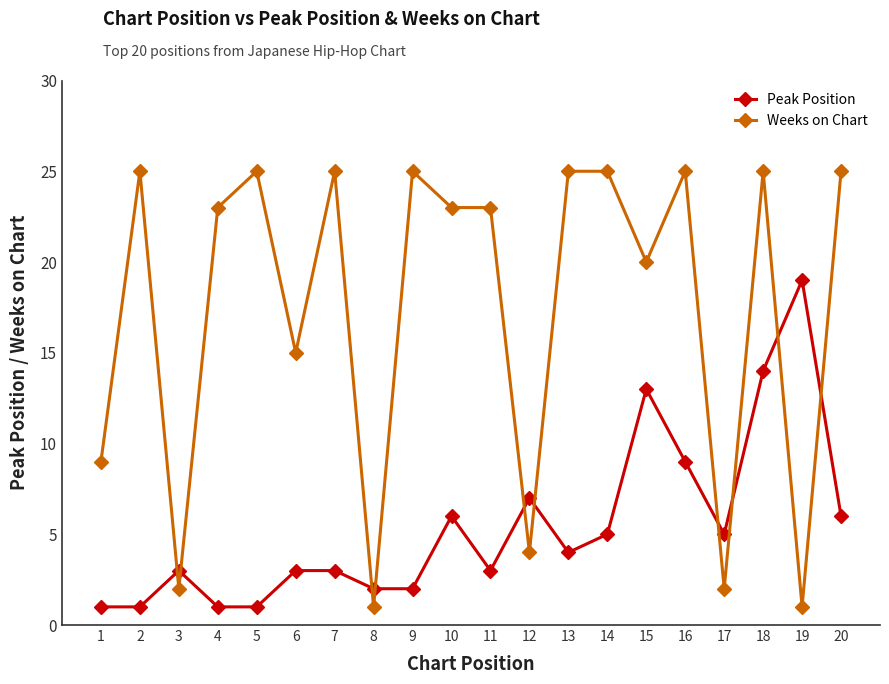

True or false: Peak Position and Weeks on Chart cross at least once.

True